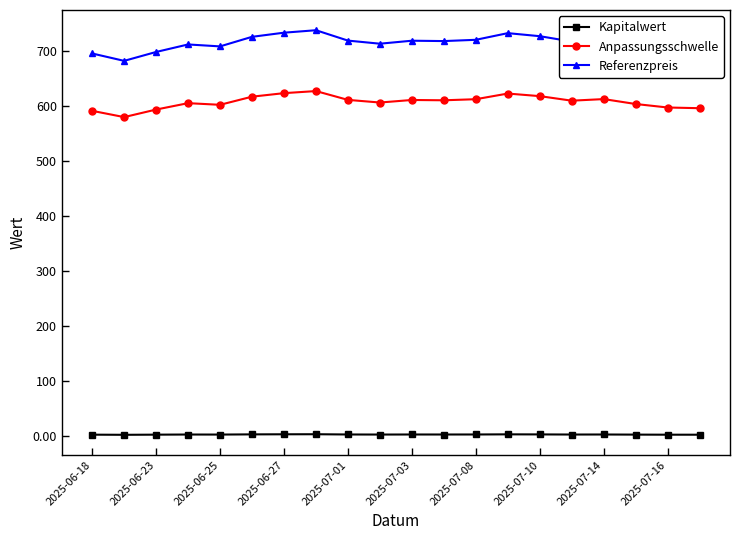

What is the lowest value of the Referenzpreis series?

682.4